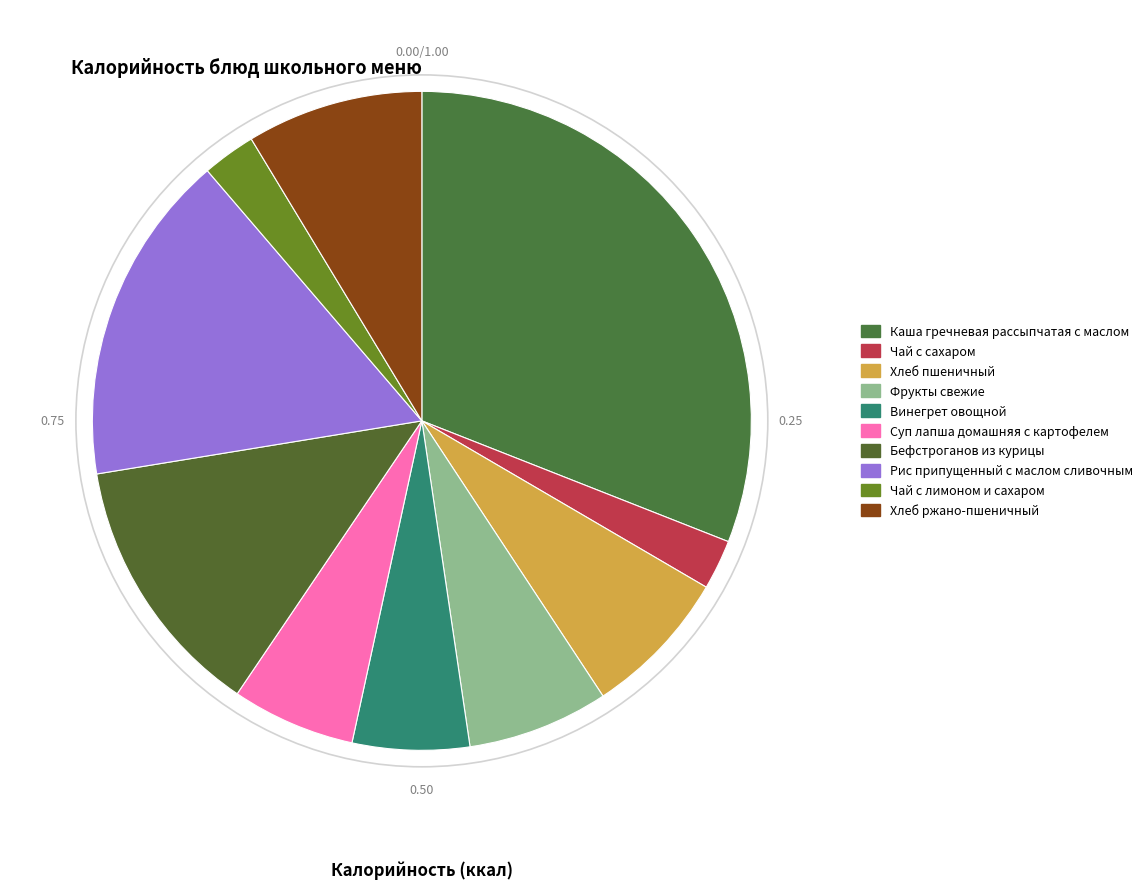

What is the change in value from Чай с сахаром to Суп лапша домашняя с картофелем?

+55.4